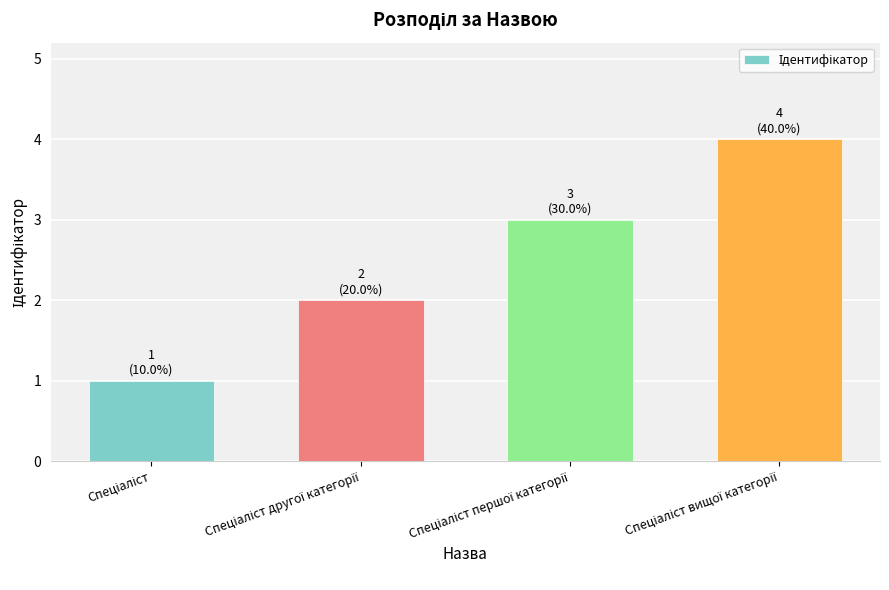

What is the sum of all values?

10